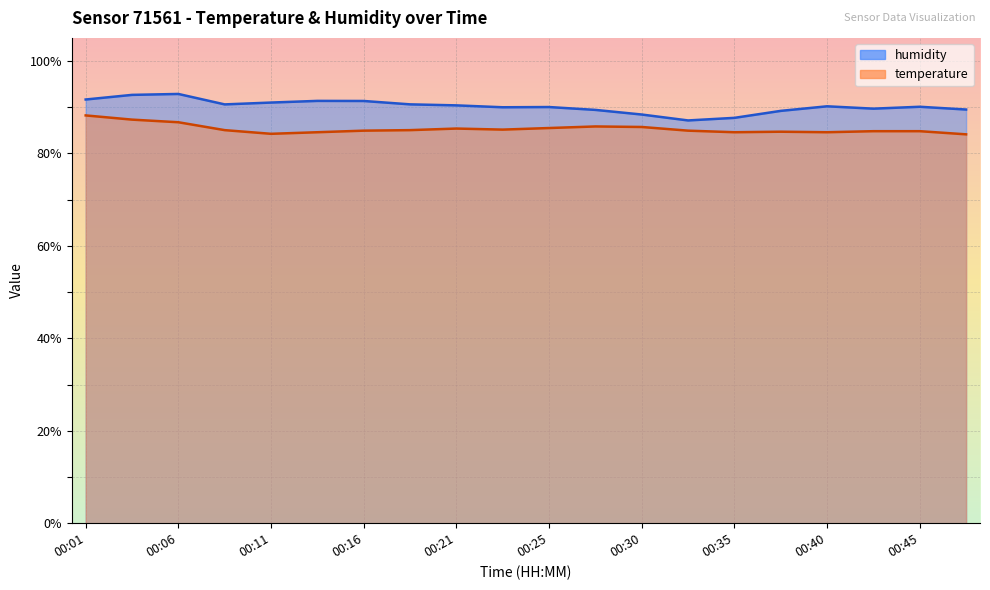

How many lines are shown in the chart?

2